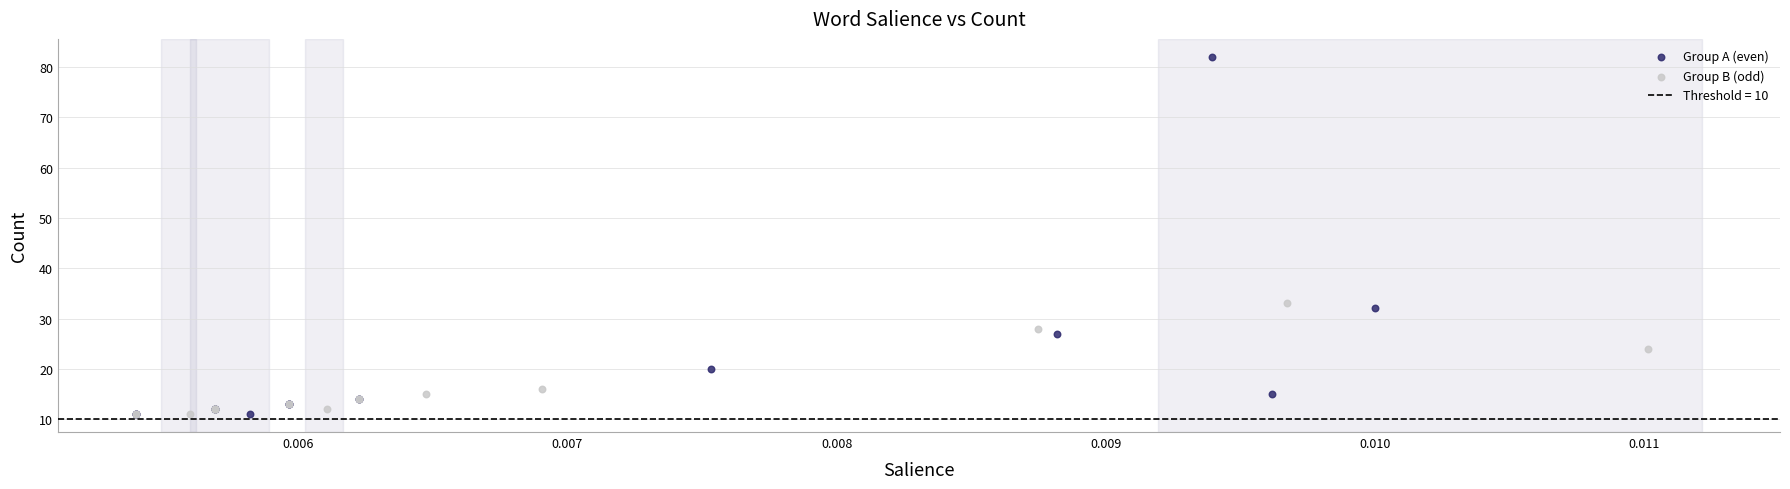

Which series has the widest spread of Y values?

Group A (even)